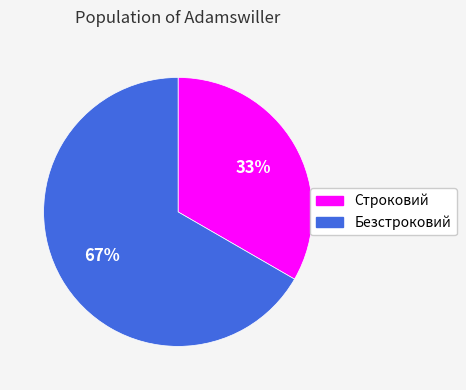

What percentage is the Строковий slice, to the nearest percent?

33%